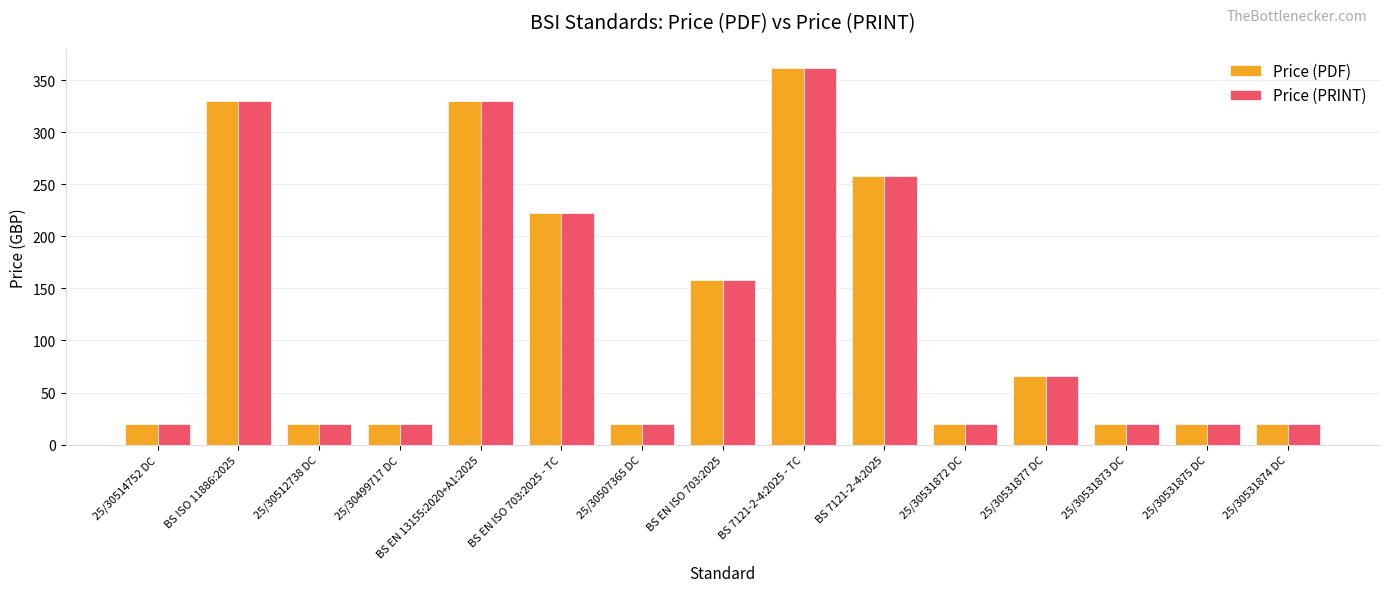

The value of Price (PRINT) at 25/30531875 DC is 20. True or false?

True